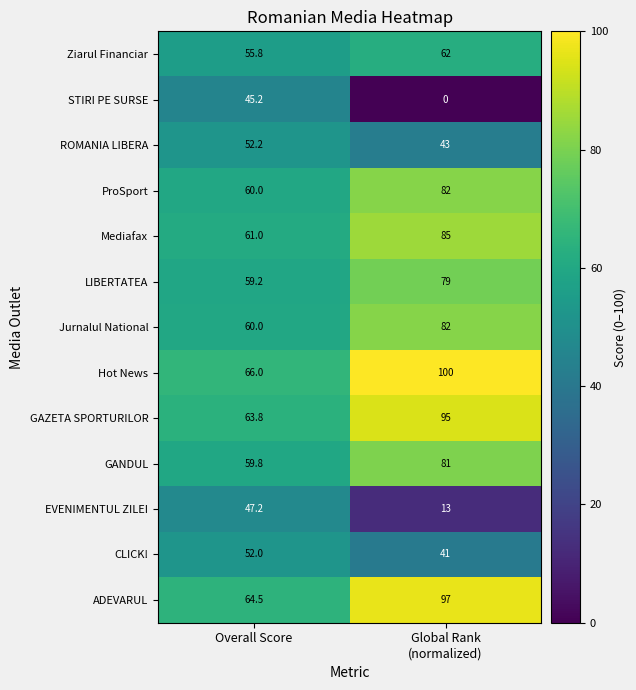

Reading right to left, what are all the values shown in this chart?

Ziarul Financiar: 62.0	55.8
STIRI PE SURSE: 0.0	45.2
ROMANIA LIBERA: 43.0	52.2
ProSport: 82.0	60.0
Mediafax: 85.0	61.0
LIBERTATEA: 79.0	59.2
Jurnalul National: 82.0	60.0
Hot News: 100.0	66.0
GAZETA SPORTURILOR: 95.0	63.8
GANDUL: 81.0	59.8
EVENIMENTUL ZILEI: 13.0	47.2
CLICK!: 41.0	52.0
ADEVARUL: 97.0	64.5